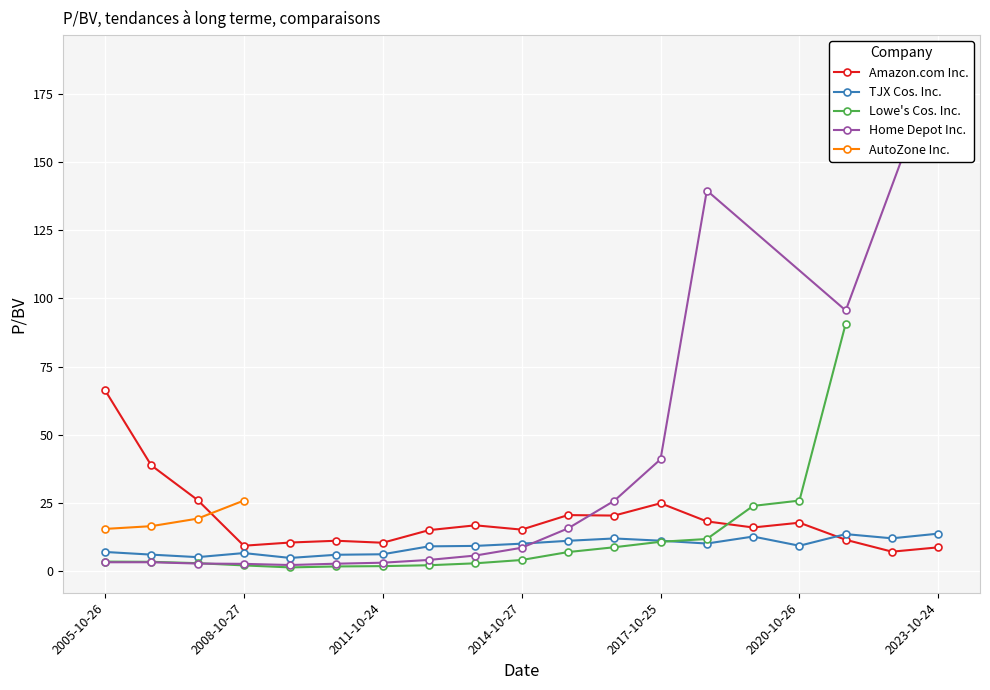

True or false: TJX Cos. Inc. has more than 0 points higher than both neighbors.

True